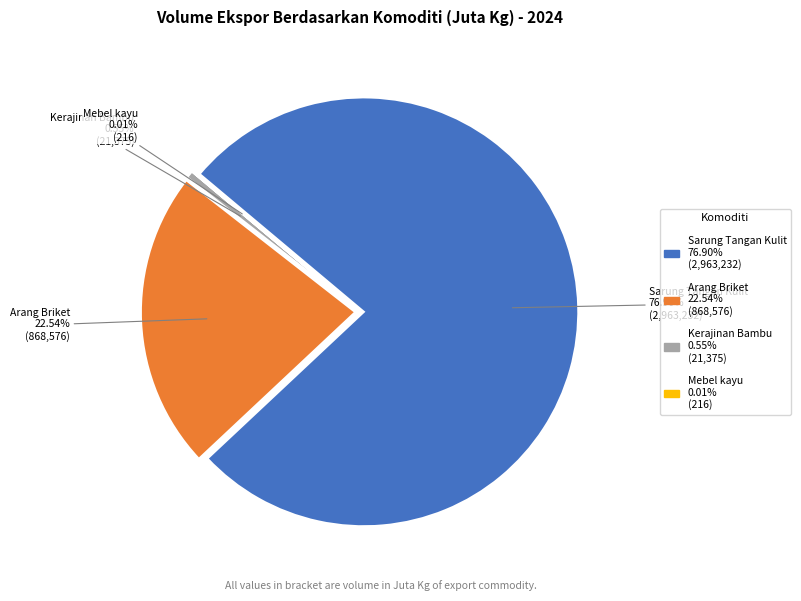

To the nearest percent, what is the difference between the largest and smallest slice percentages?

77%